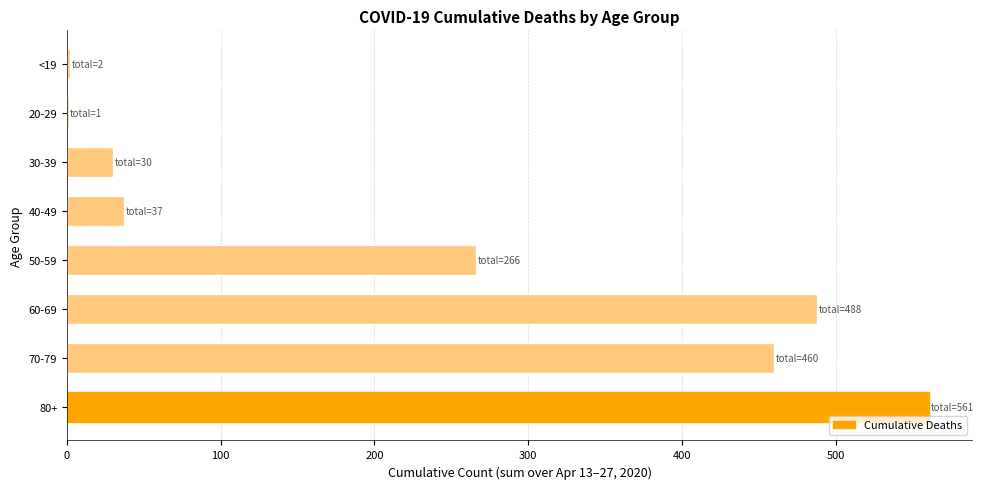

The chart shows a value of 1 at 20-29. True or false?

True